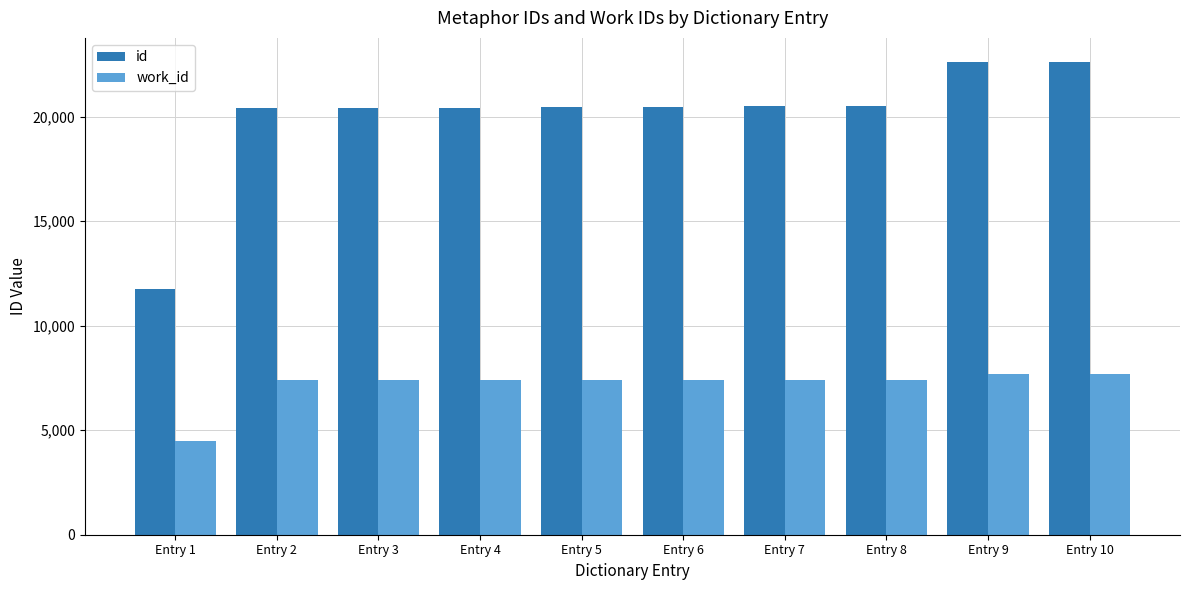

How many groups of bars are there?

10